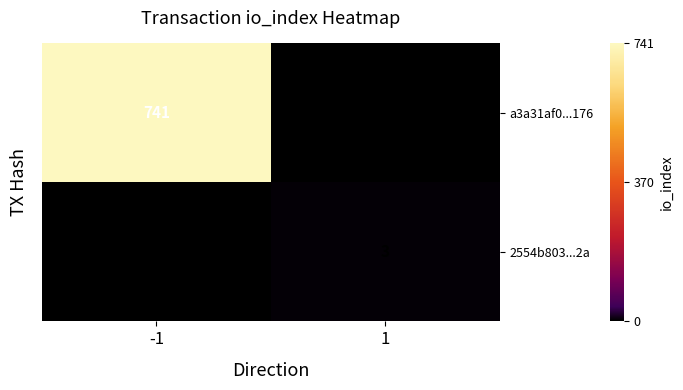

The a3a31af0...176 series shows 741 at -1. True or false?

True